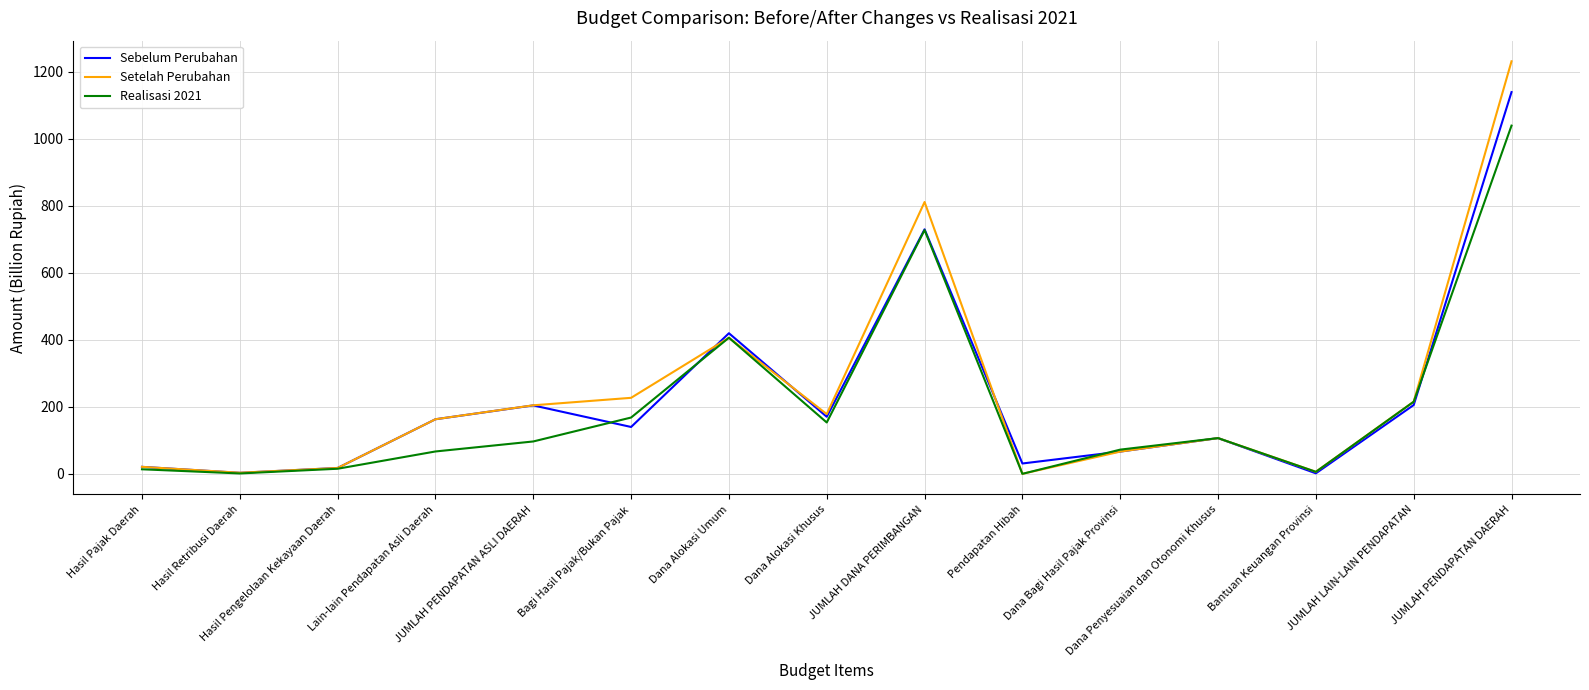

True or false: Realisasi 2021 and Sebelum Perubahan cross at least once.

True